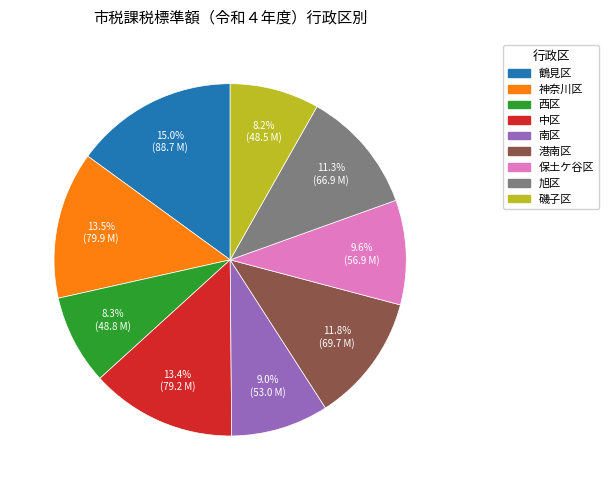

How many slices are in this pie chart?

9